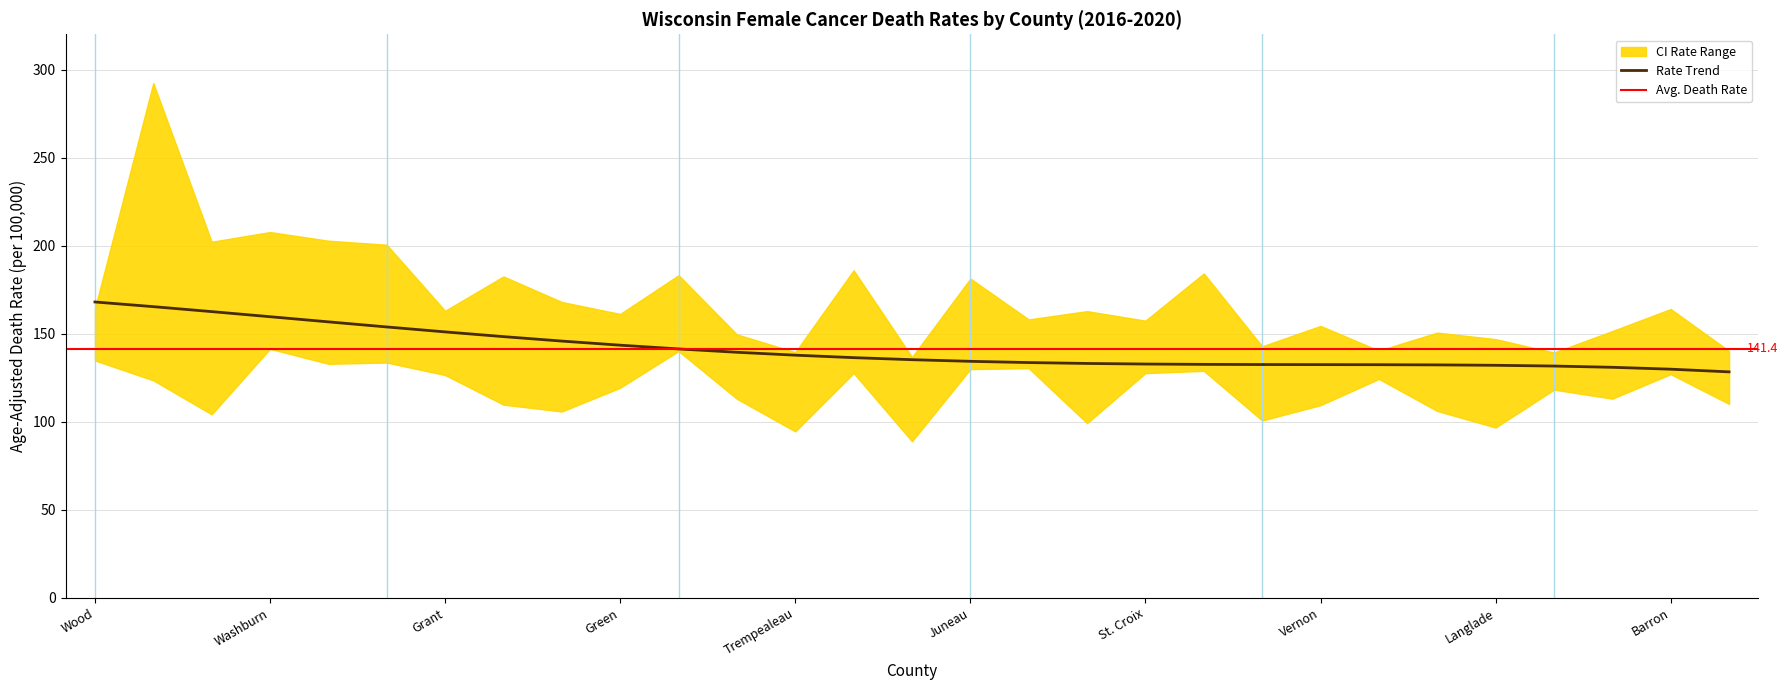

In CI*Rank, how many points are lower than both neighbors (excluding endpoints)?

8